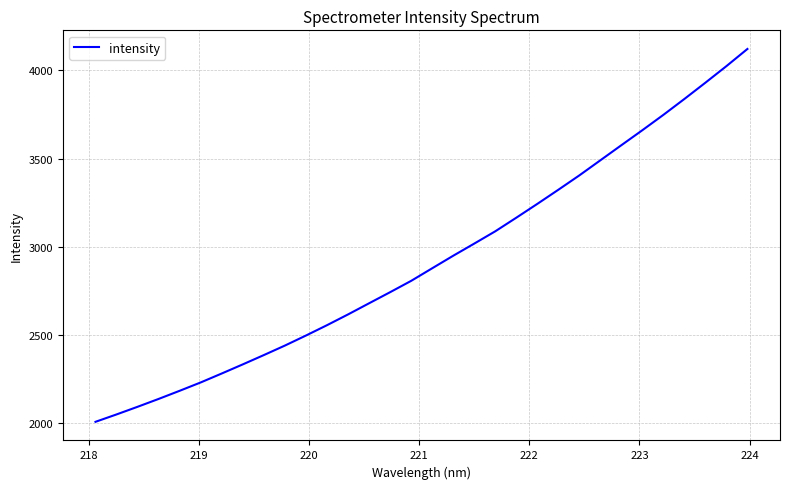

Is this an area chart (filled region under the line)?

No